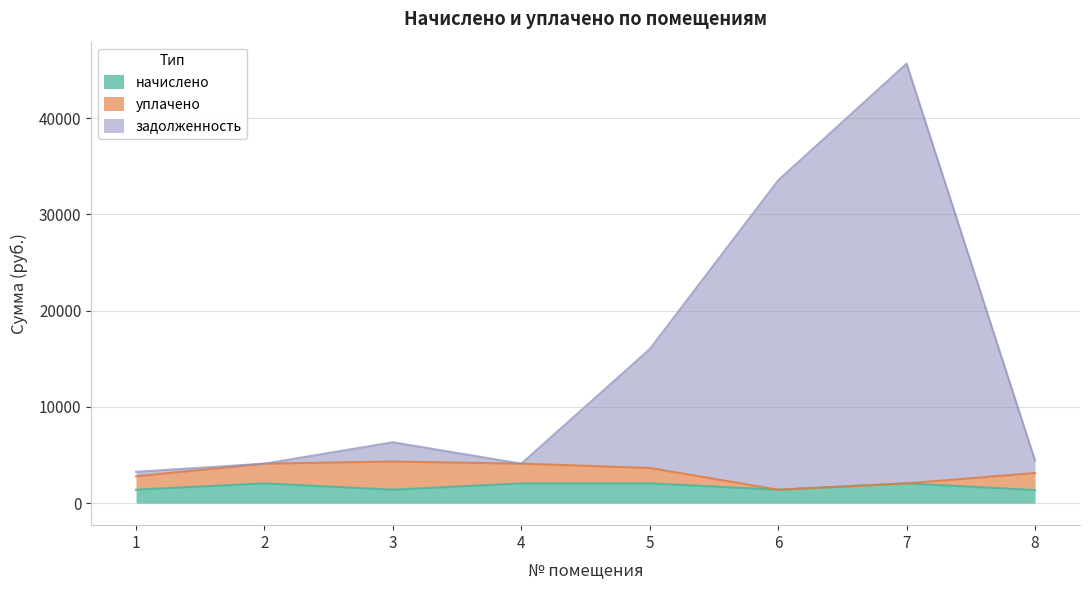

Which series has the largest total across all categories?

задолженность